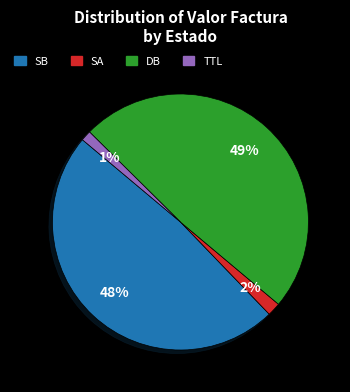

Is there a majority slice in this chart?

No